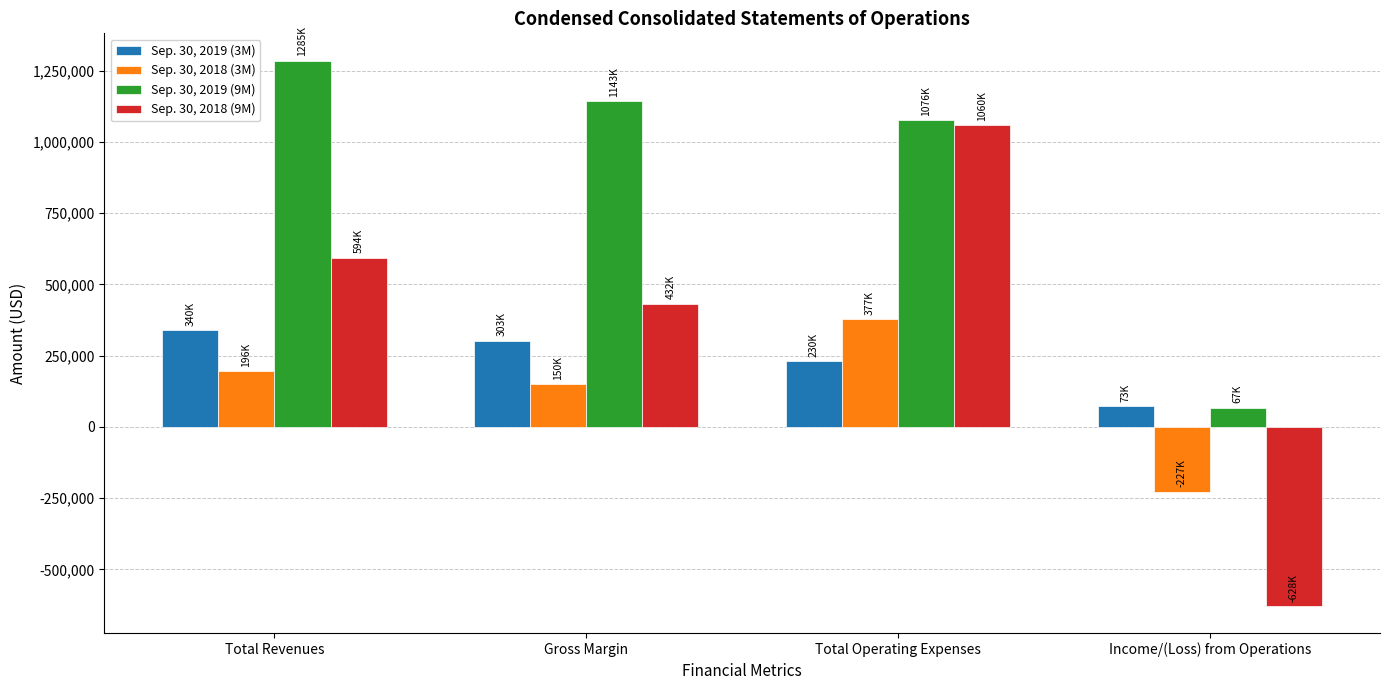

At which label does Sep. 30, 2019 (3M) first exceed 302531?

Total Revenues